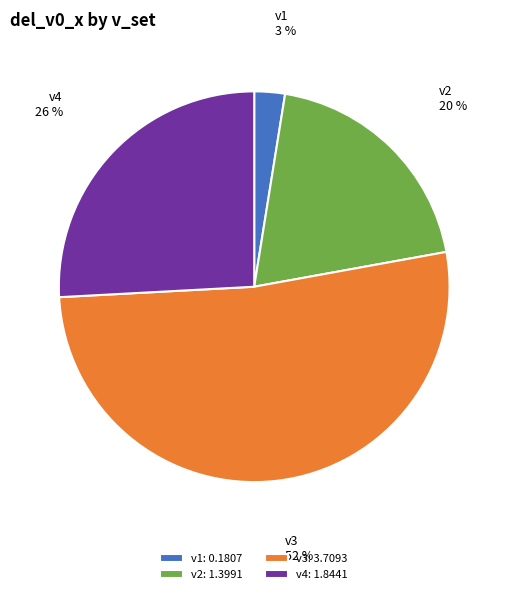

How many segments does this pie chart have?

4